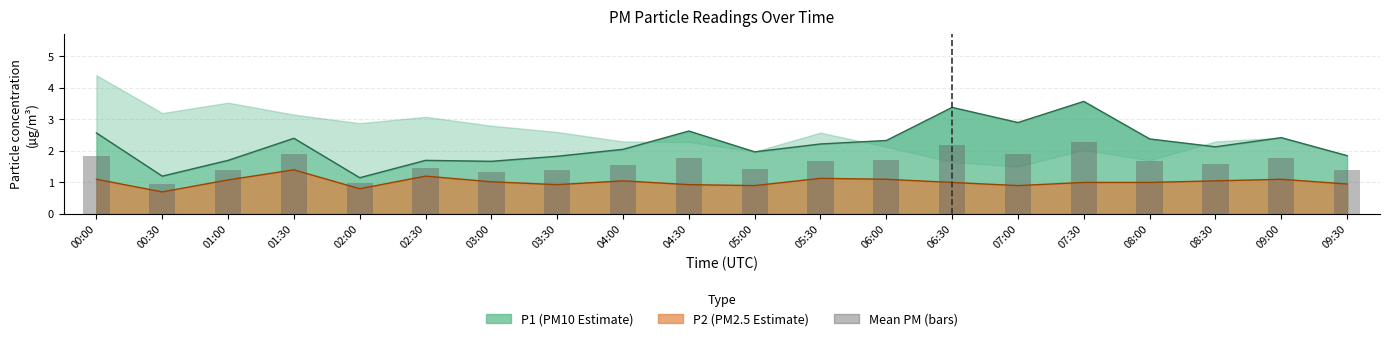

How many values are below 1?

2